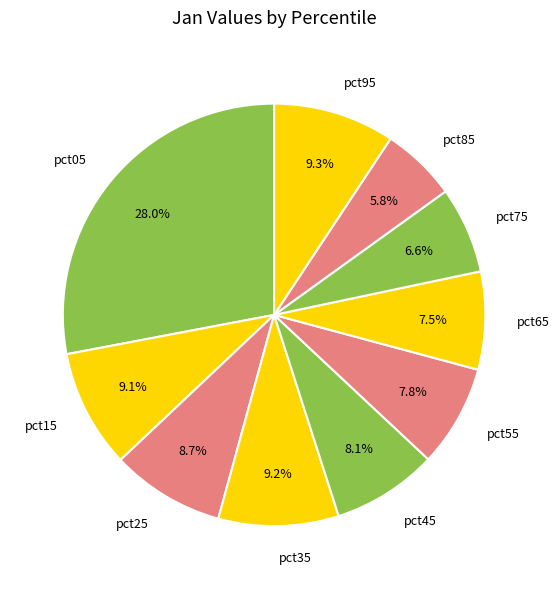

What is the total percentage of pct65 and pct85?

13.3%